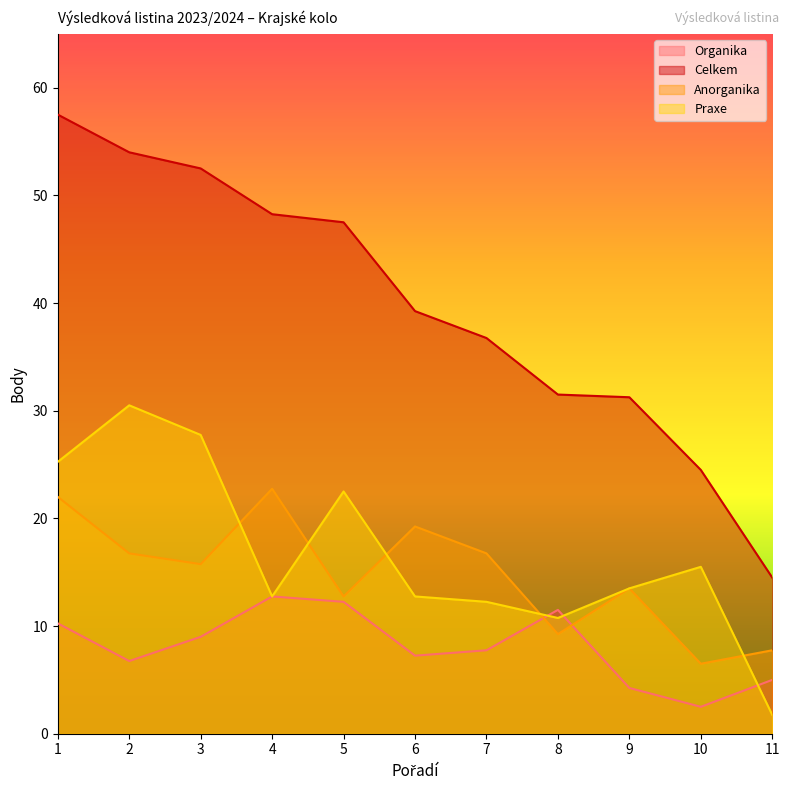

What is the difference between the maximum and minimum values in the Organika series?

10.2